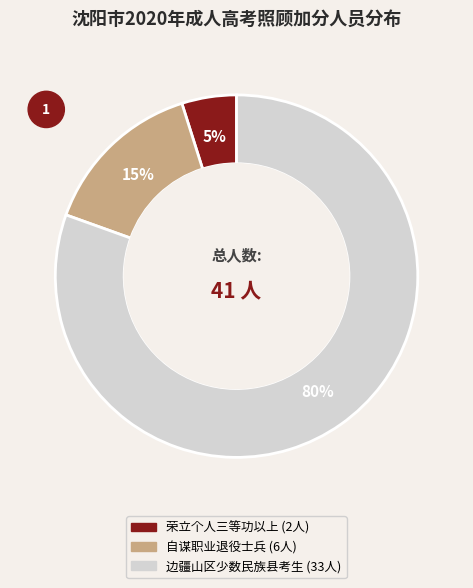

Is there any slice that represents more than half of the pie?

Yes